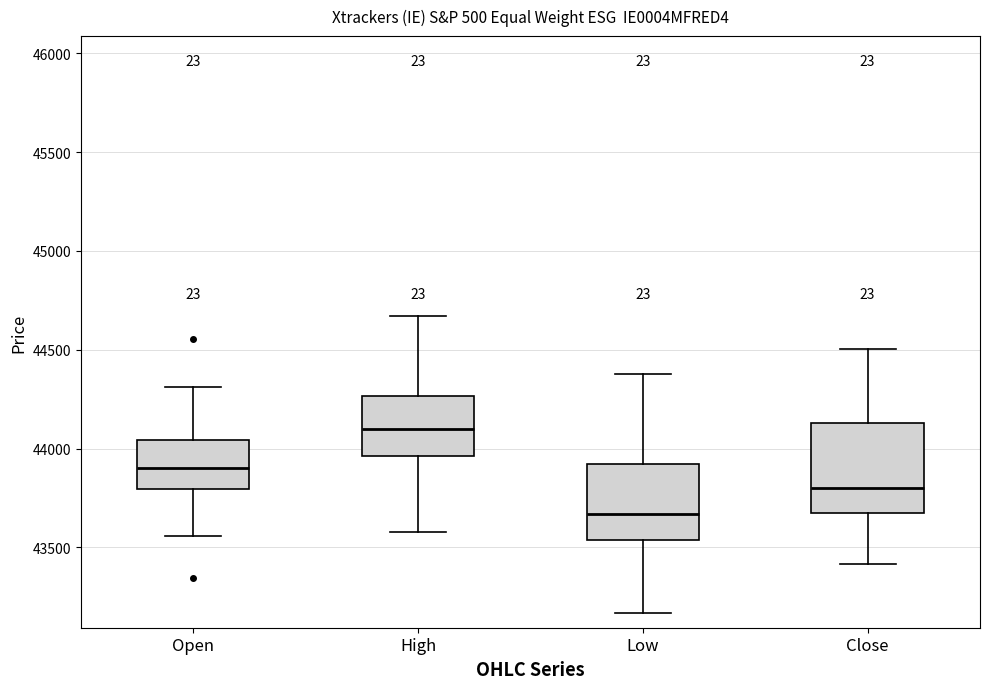

Reading left to right, read every box against the y-axis: the position of its median line, the range the box covers, and the ends of its whiskers. The values are not printed on the chart, so give them approximately, as read against the axis.

Open: median 43900, box 43800 to 44050, whiskers 43550 to 44300
High: median 44100, box 43950 to 44250, whiskers 43600 to 44650
Low: median 43650, box 43550 to 43900, whiskers 43150 to 44400
Close: median 43800, box 43700 to 44150, whiskers 43400 to 44500